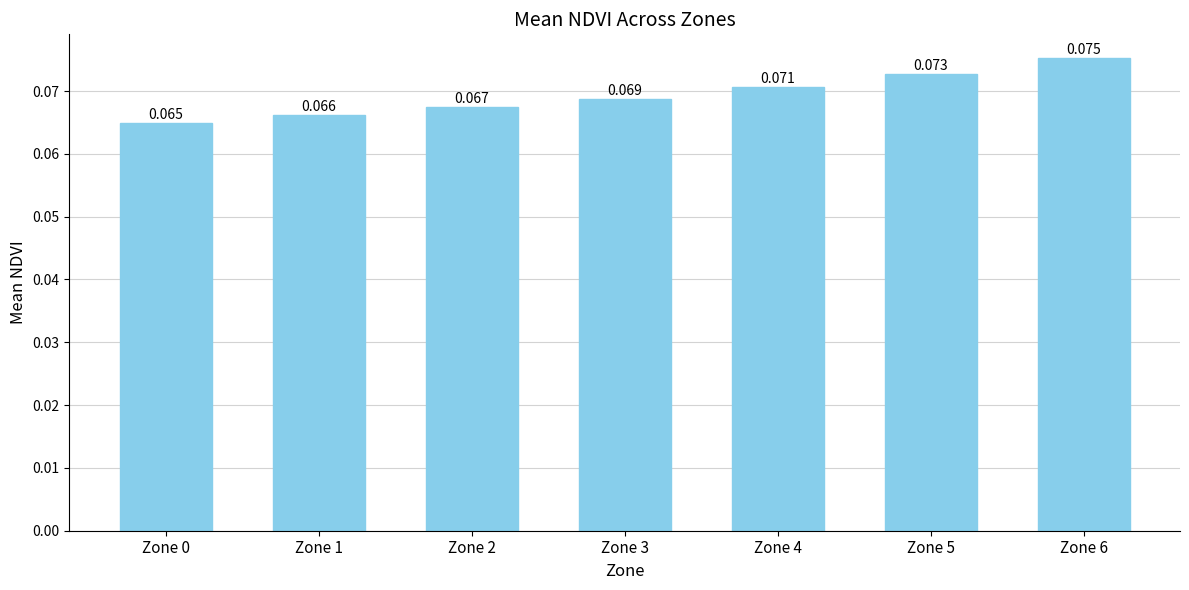

Are the bars grouped side by side (vs. stacked)?

No